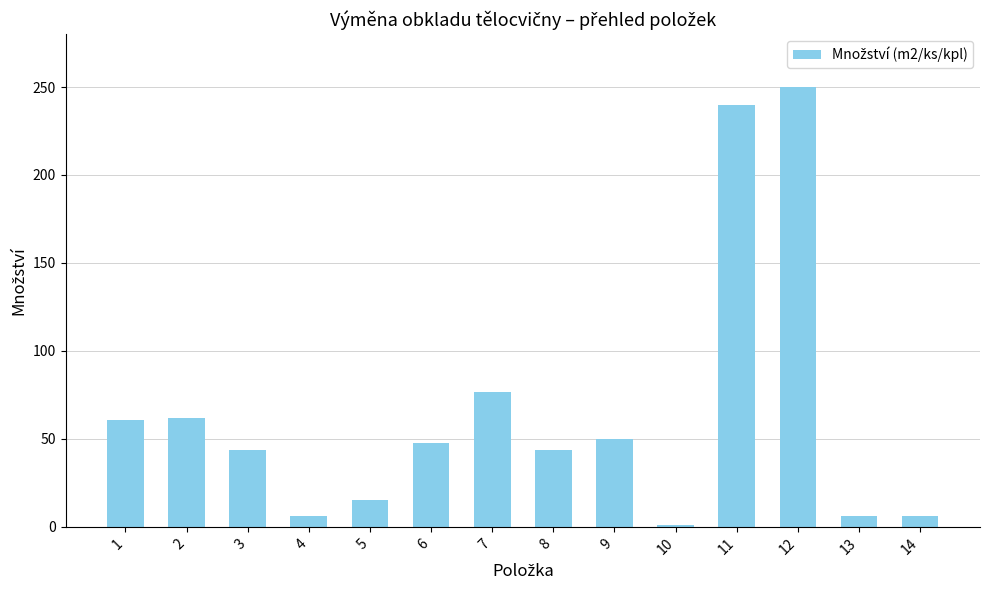

What is the average value?

64.9